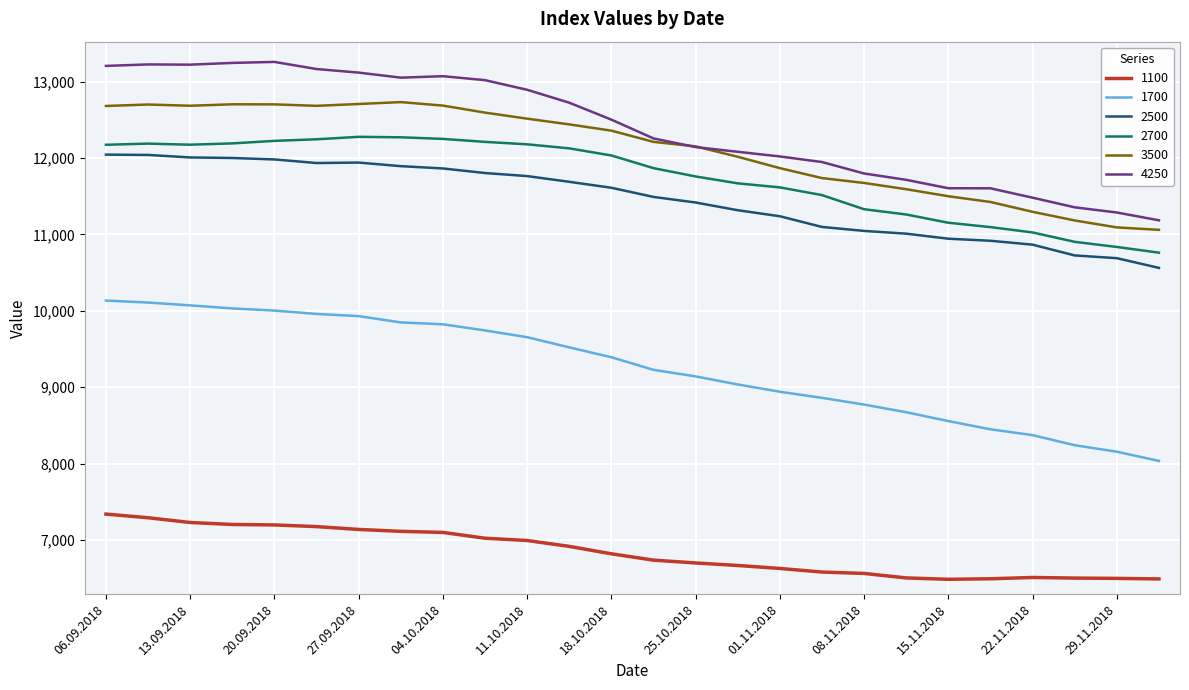

True or false: 4250 and 2500 cross at least once.

False